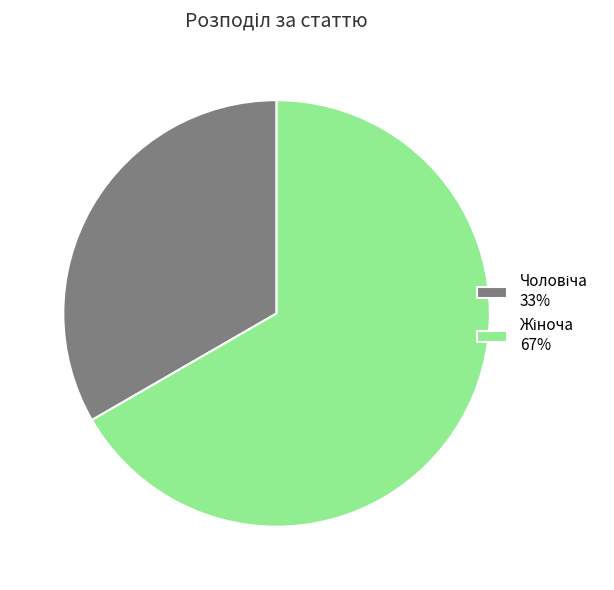

Is there a majority slice in this chart?

Yes